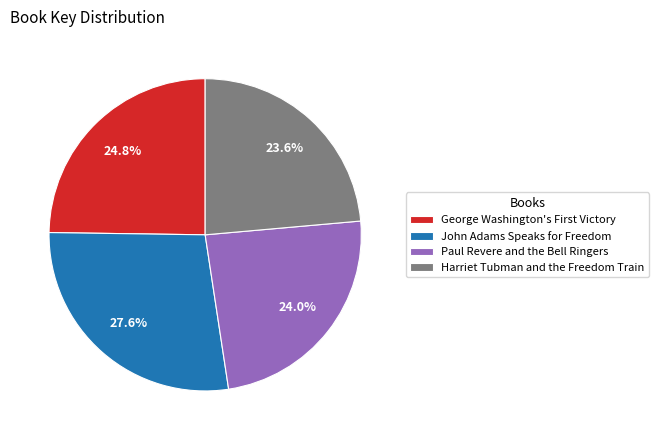

Count the number of slices in the pie.

4